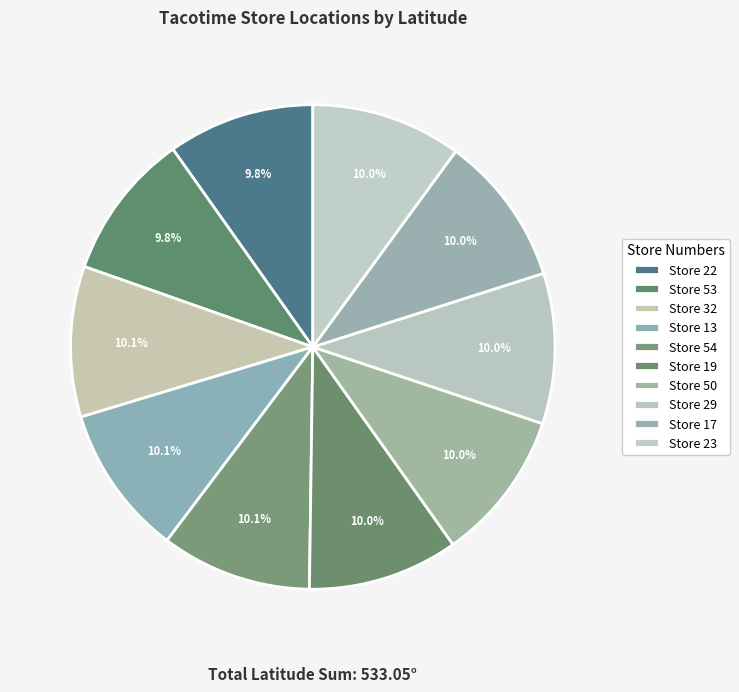

Count the number of slices in the pie.

10